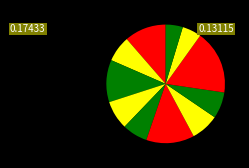

Rank the categories by value from highest to lowest.

10, 7, 3, 1, 5, 8, 9, 2, 6, 11, 12, 4